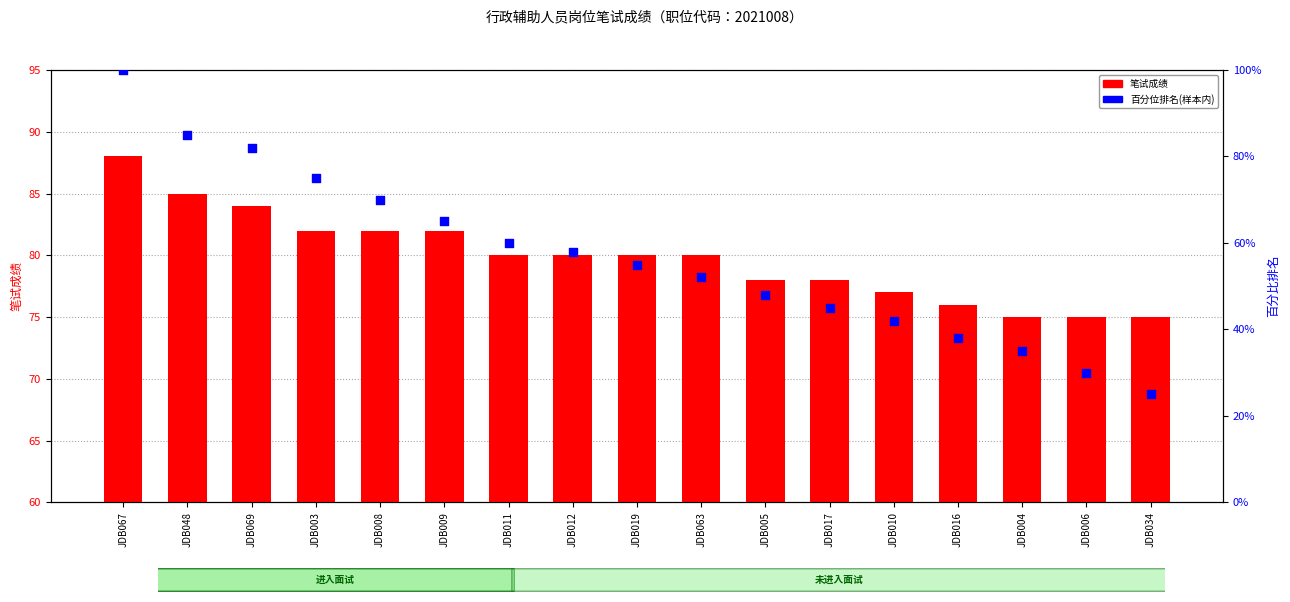

What are all the series names shown in the legend?

笔试成绩, 百分位排名